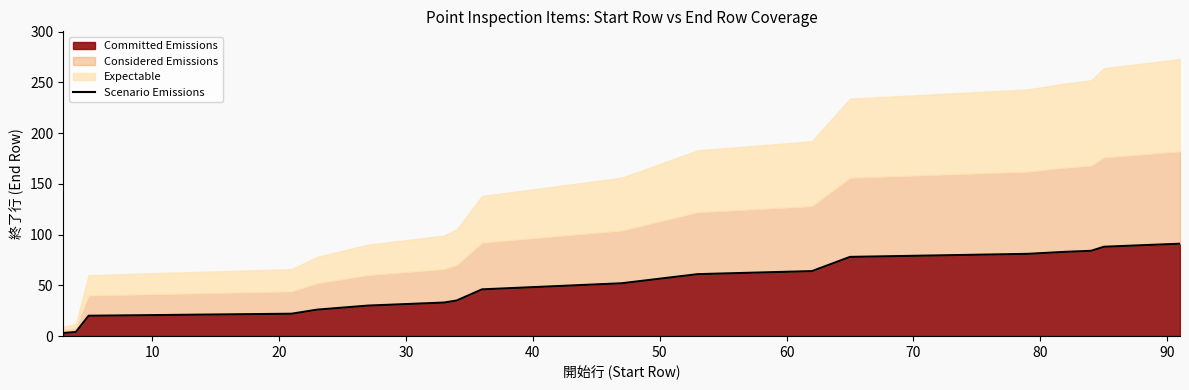

Reading left to right, what are all the values shown in this chart?

3	4	20	22	26	30	32	33	35	46	52	61	64	78	81	83	84	88	90	91